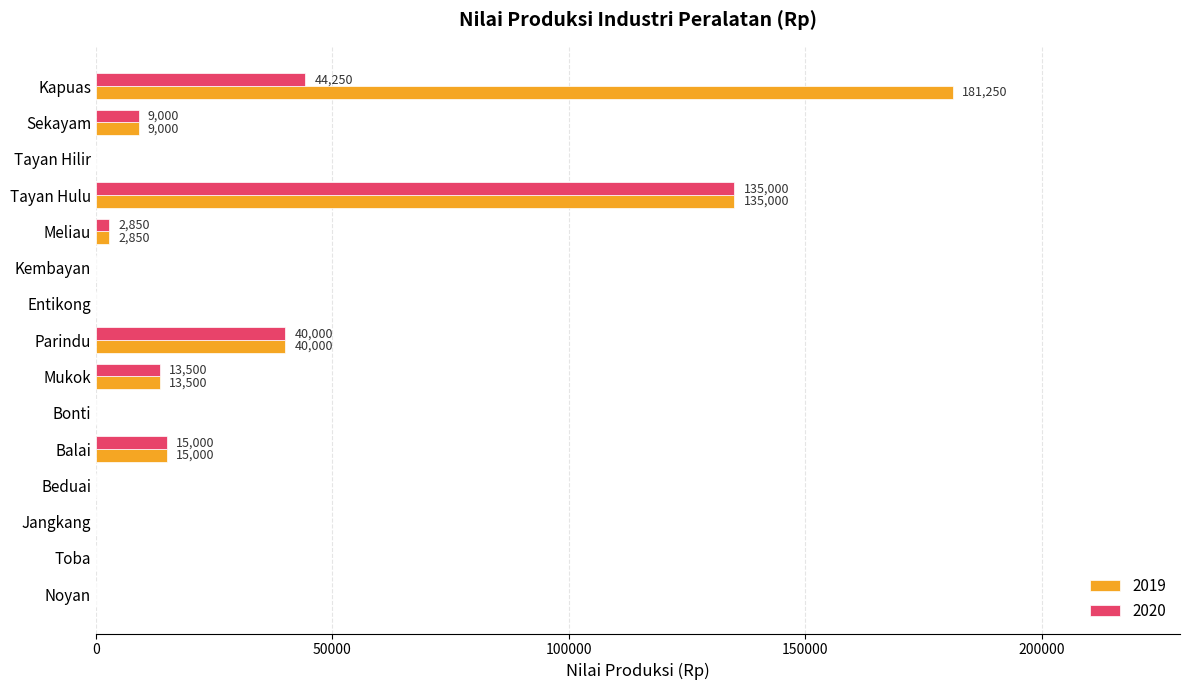

Is it true that 2020 equals 13500 at Mukok?

True